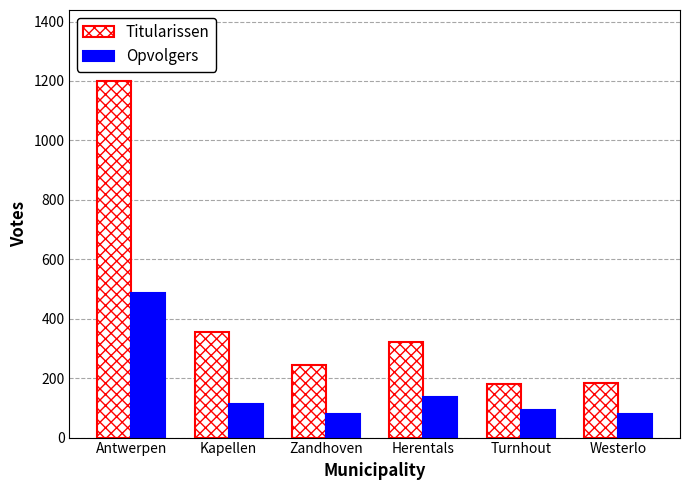

How many values in the Titularissen series are below 323?

3